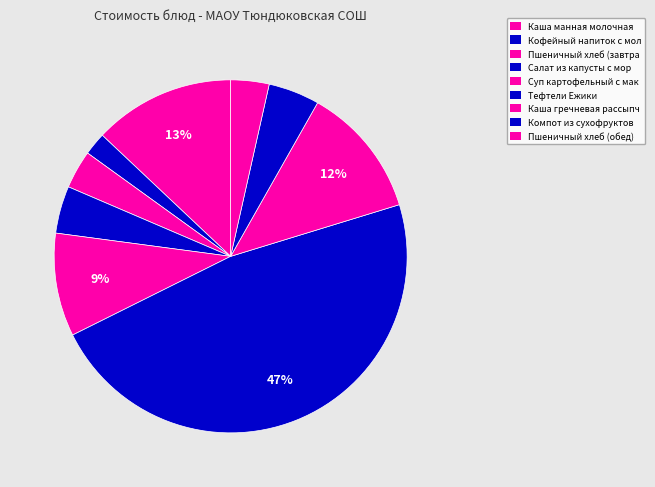

How many slices are in this pie chart?

9